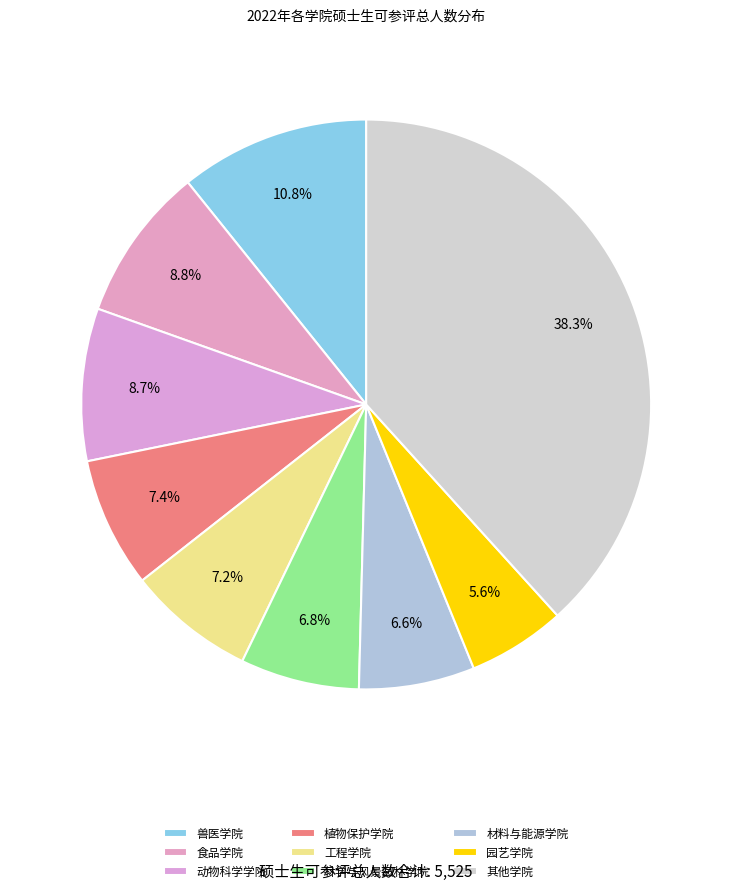

How many segments does this pie chart have?

9